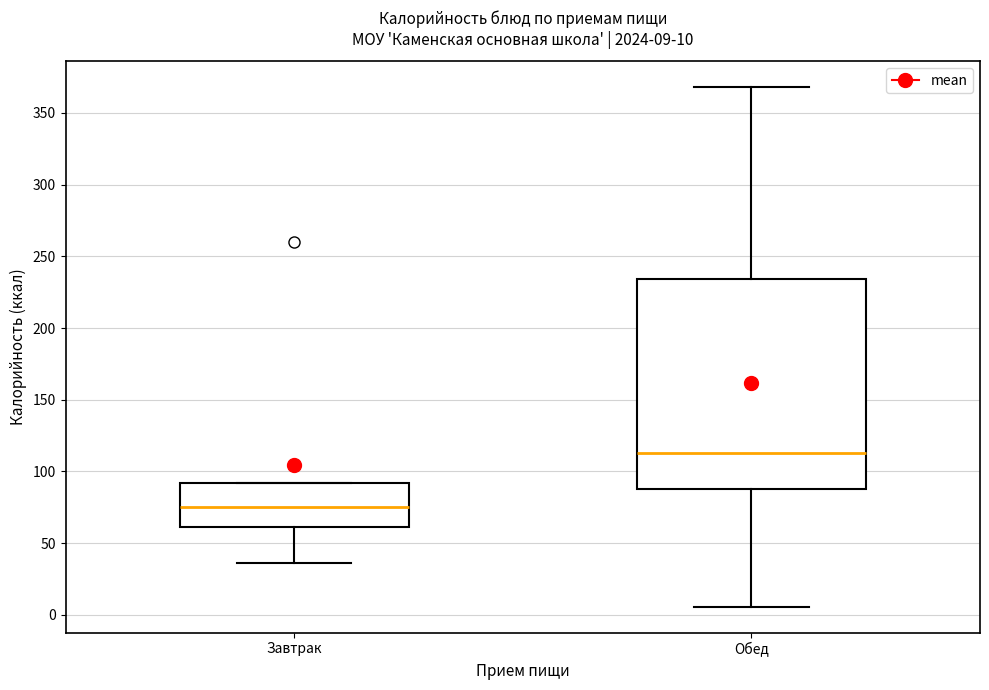

Which box is the tallest, from its lower edge to its upper edge?

Обед